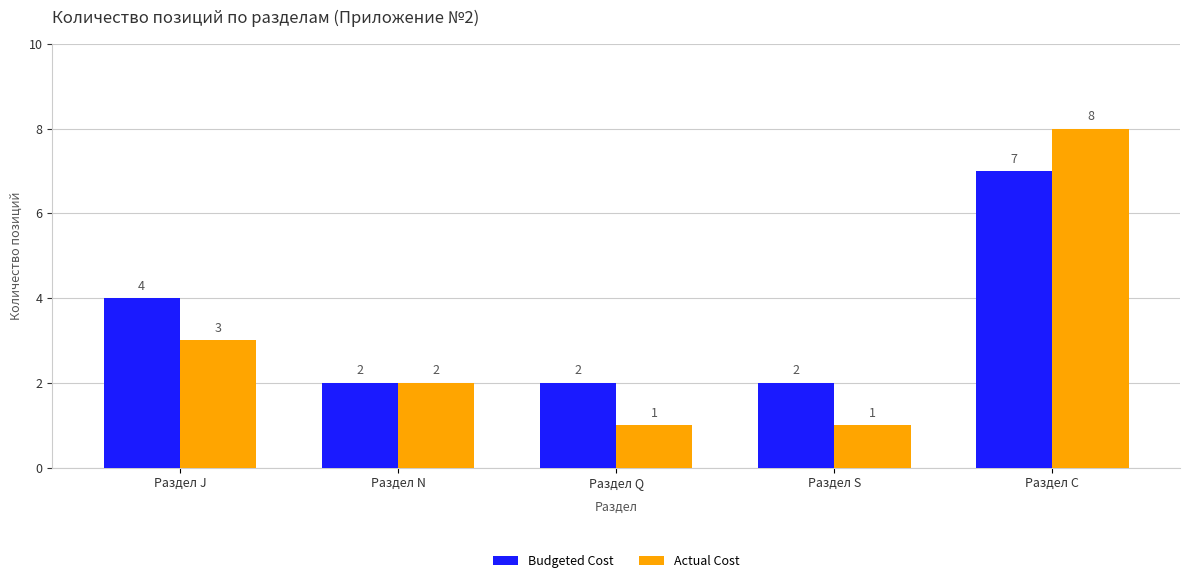

Between Раздел S and Раздел C, which series saw the biggest shift?

Actual Cost